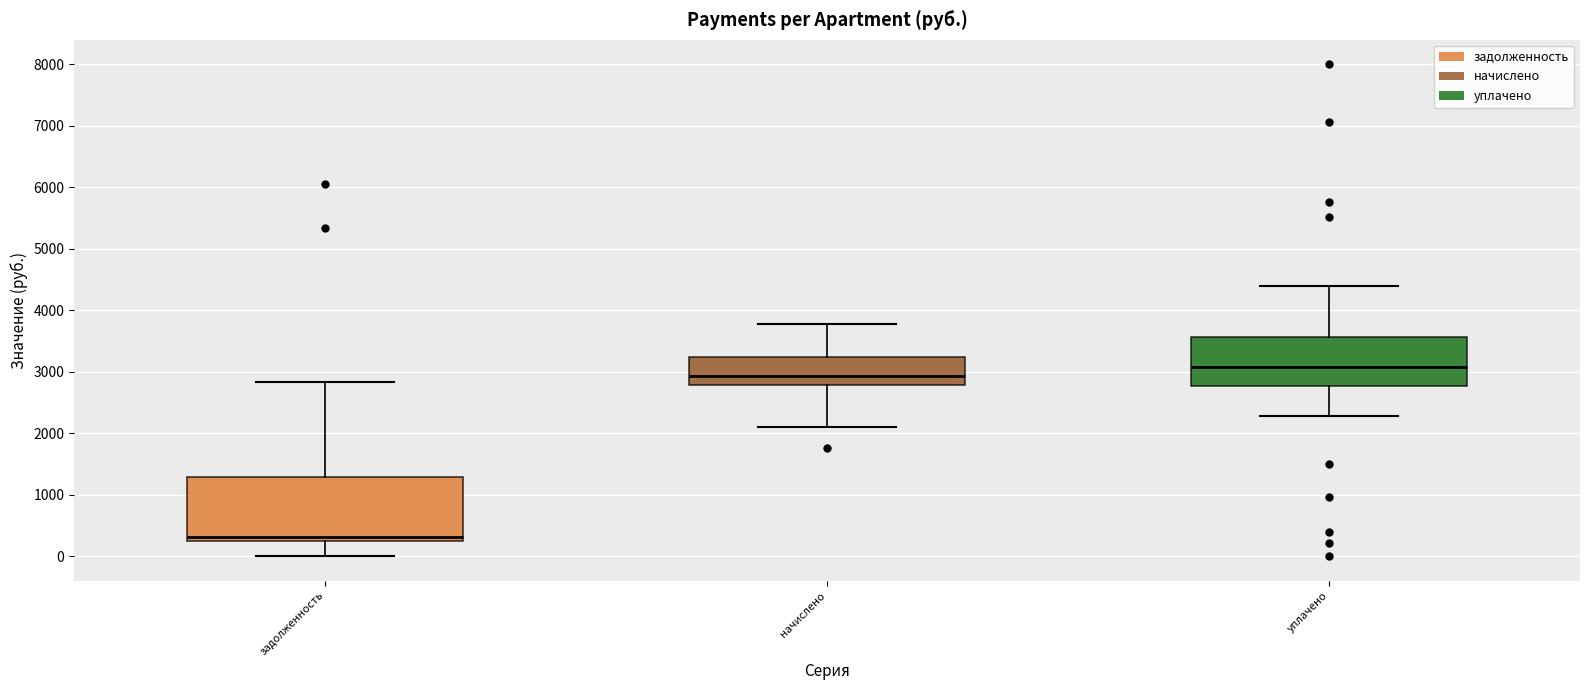

Which box is the tallest, from its lower edge to its upper edge?

задолженность